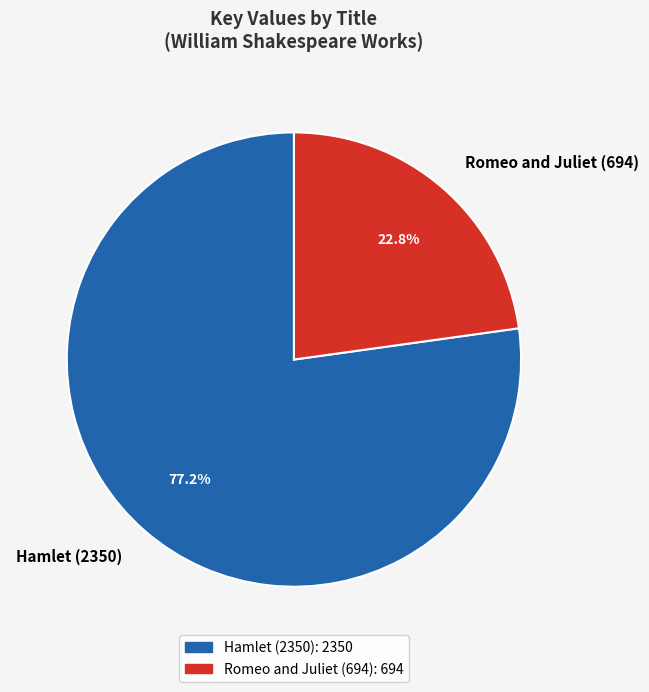

Is the sum of Romeo and Juliet (694) and Hamlet (2350) greater than half?

Yes